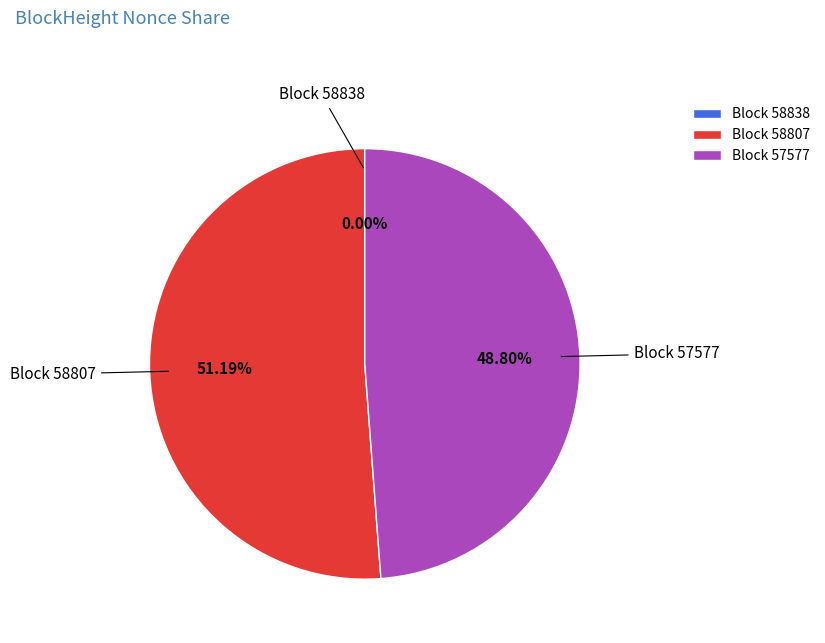

Is the sum of Block 57577 and Block 58807 greater than half?

Yes